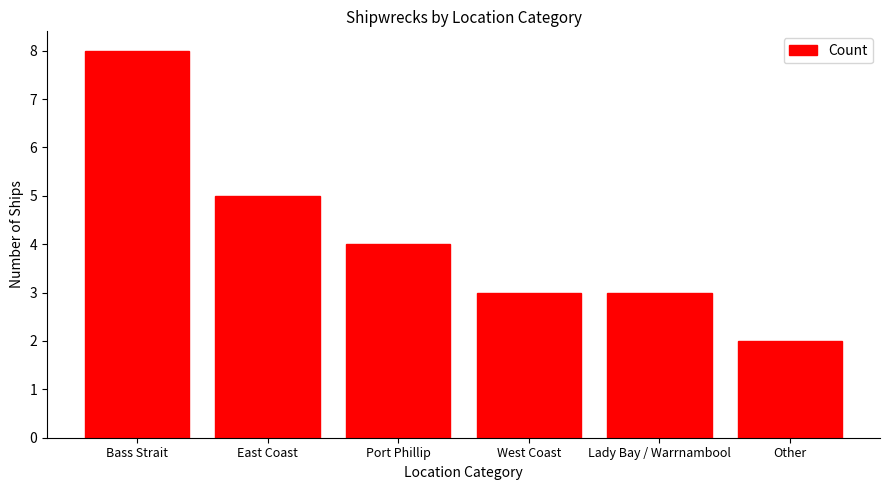

The chart shows a value of 3 at West Coast. True or false?

True